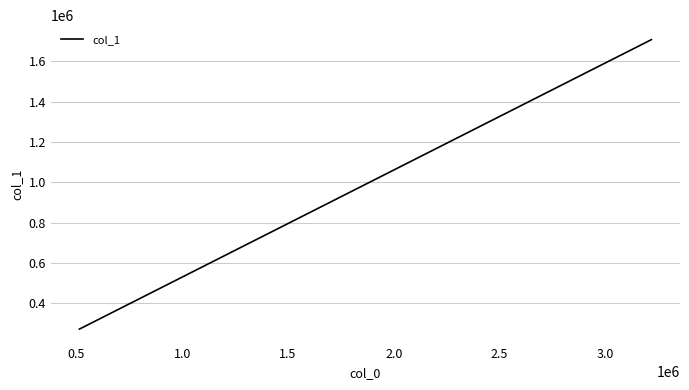

Is this an area chart (filled region under the line)?

No